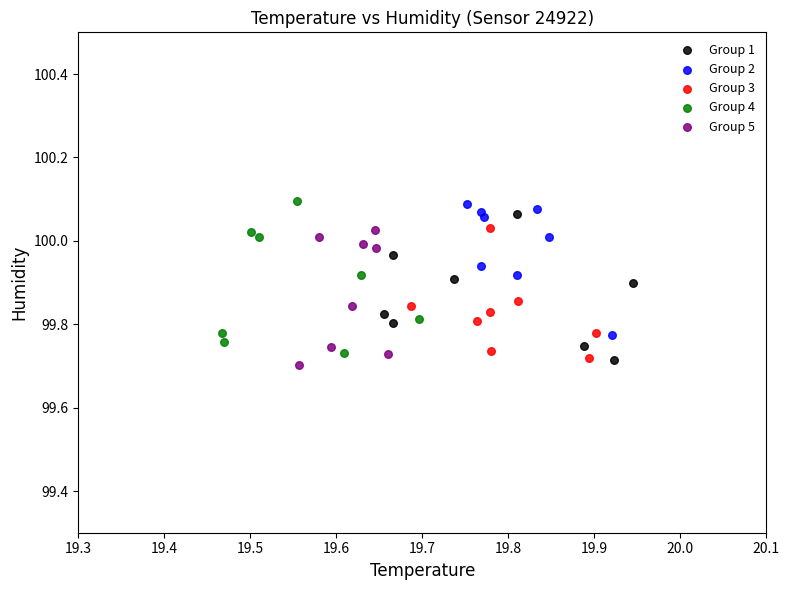

What are all the series names shown in the legend?

Group 1, Group 2, Group 3, Group 4, Group 5